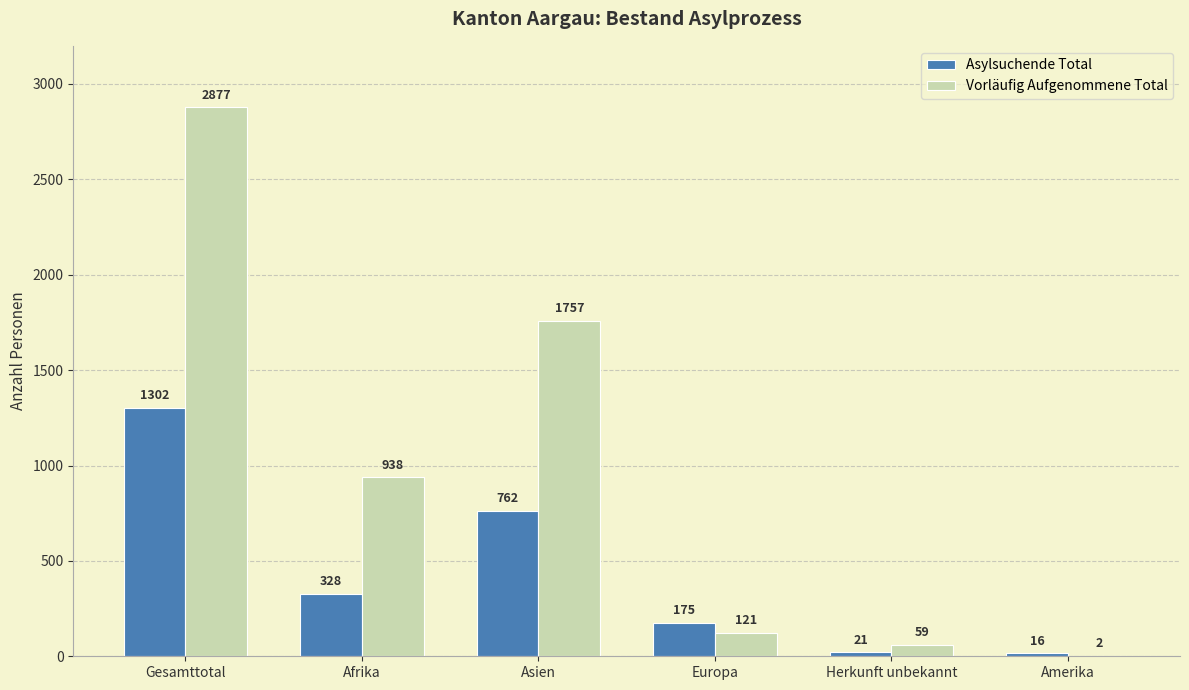

What is the average value of the Asylsuchende Total series?

434